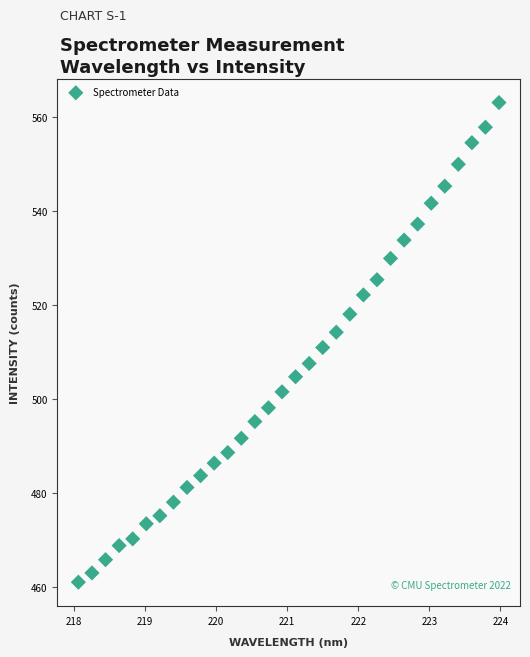

What is the range of Y values (max minus min)?

102.0